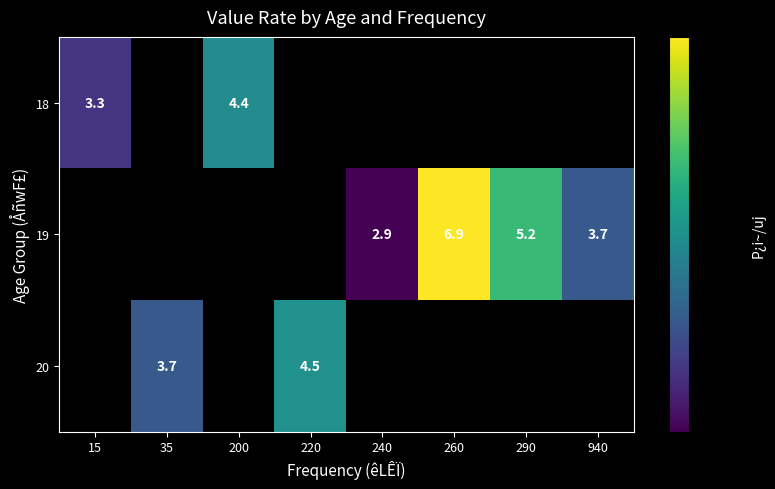

The value of 19 at 260 is 9.9. True or false?

False